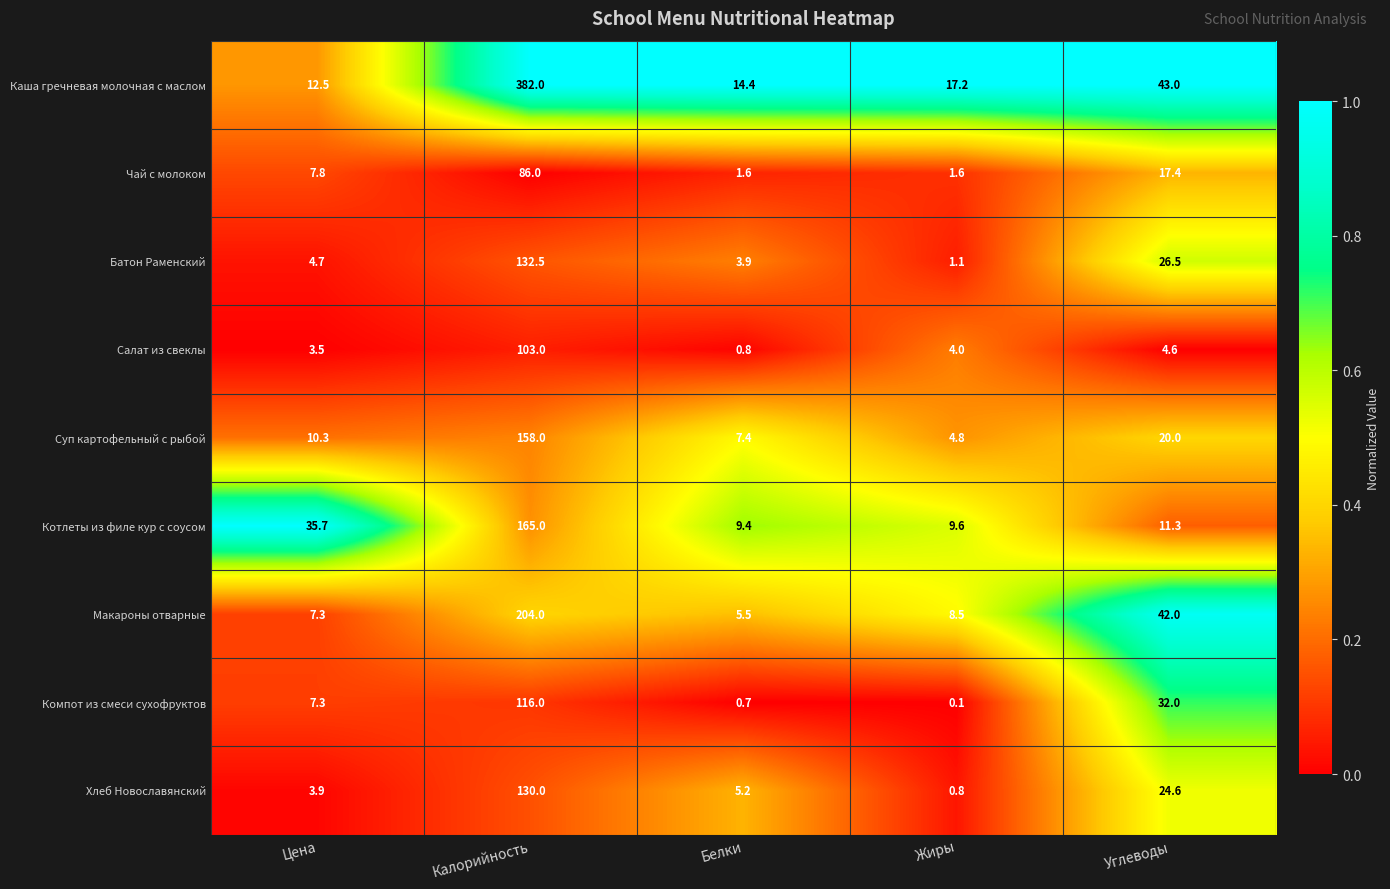

At Белки, list the series in order from smallest to largest.

Компот из смеси сухофруктов, Салат из свеклы, Чай с молоком, Батон Раменский, Хлеб Новославянский, Макароны отварные, Суп картофельный с рыбой, Котлеты из филе кур с соусом, Каша гречневая молочная с маслом